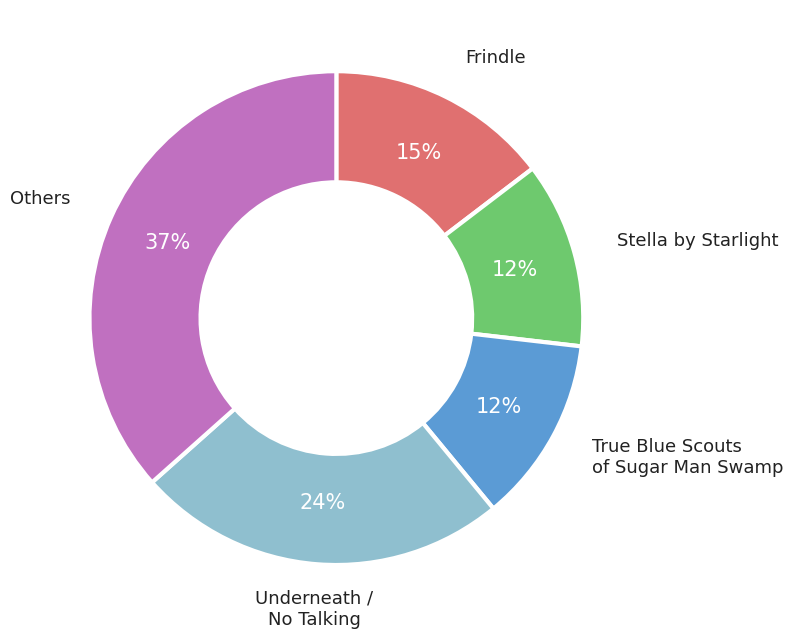

Is it true that Stella by Starlight is 12% of the pie?

True